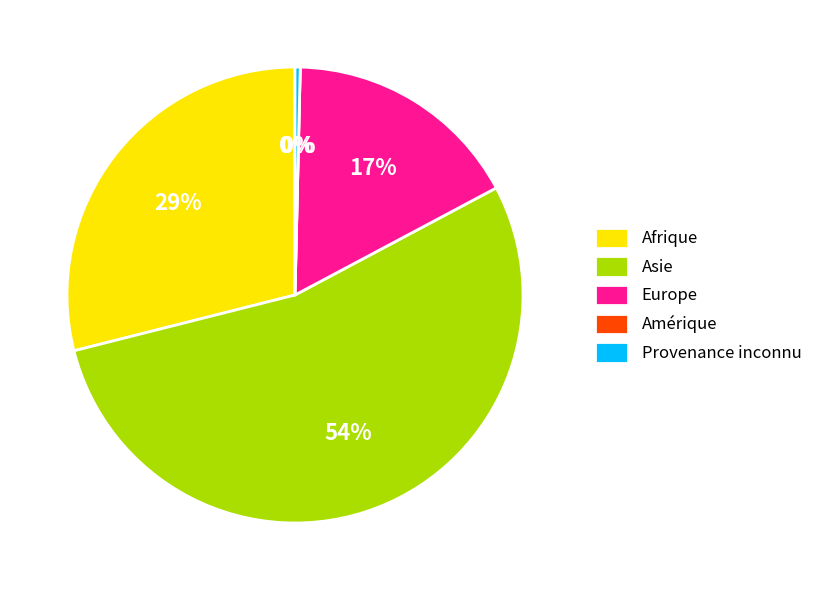

Between Provenance inconnu and Europe, which is larger?

Europe